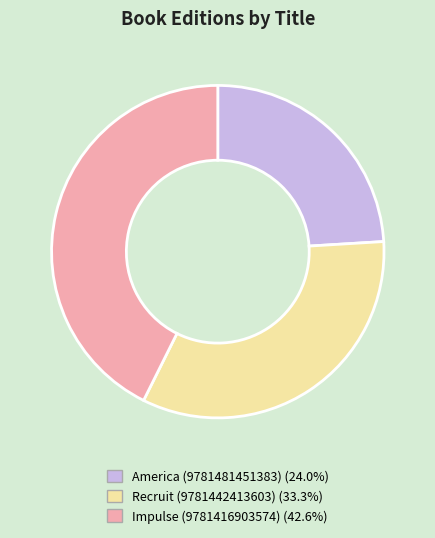

Approximately how many times larger is the value at America (9781481451383) compared to Recruit (9781442413603)?

0.7